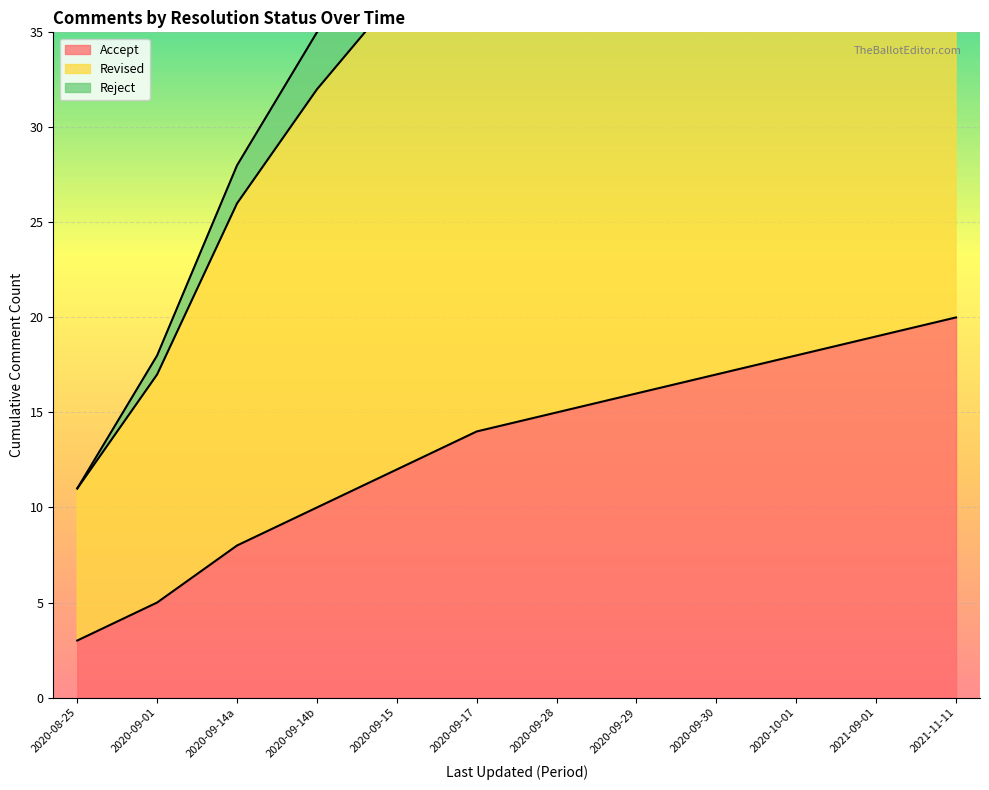

How many lines are shown in the chart?

3